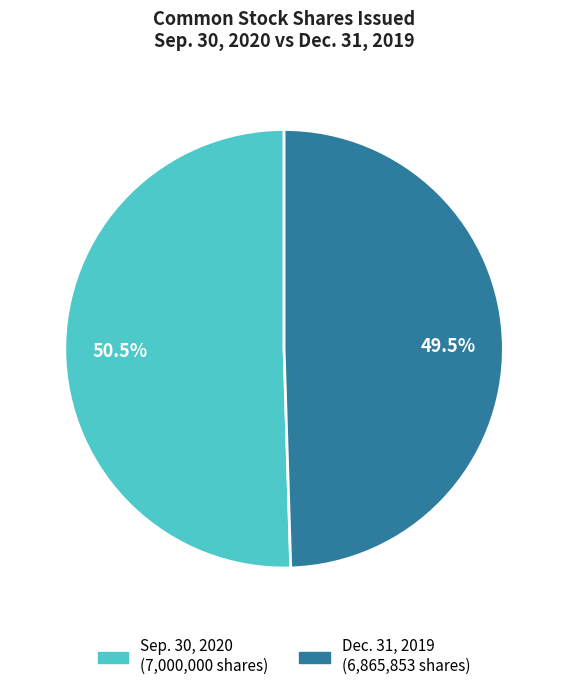

Between Dec. 31, 2019 and Sep. 30, 2020, which is larger?

Sep. 30, 2020